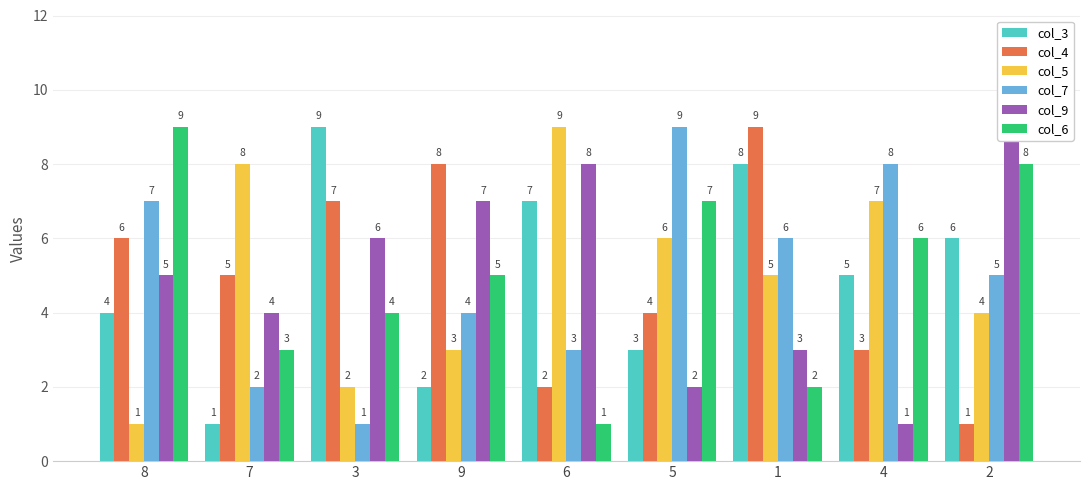

What is the smallest value displayed?

1